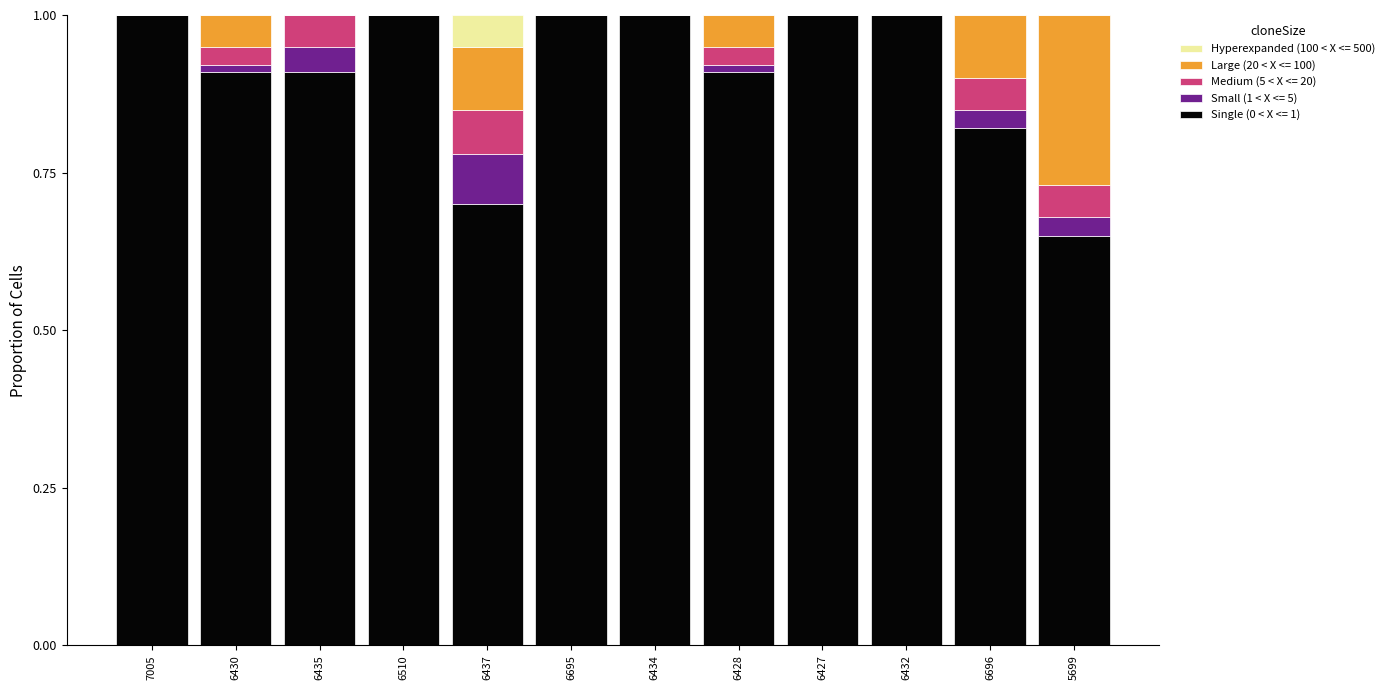

What is the sum of the Single (0 < X <= 1) values at 6696 and 5699?

1.5